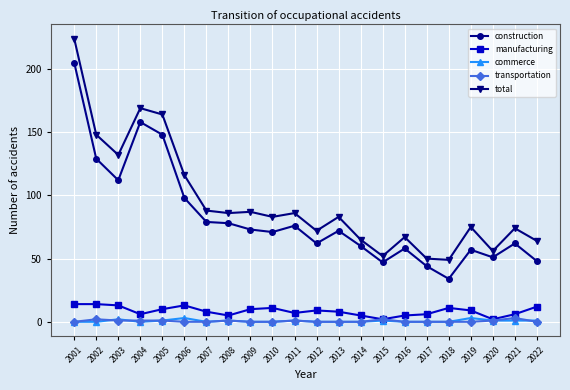

True or false: construction and commerce intersect in this chart.

False